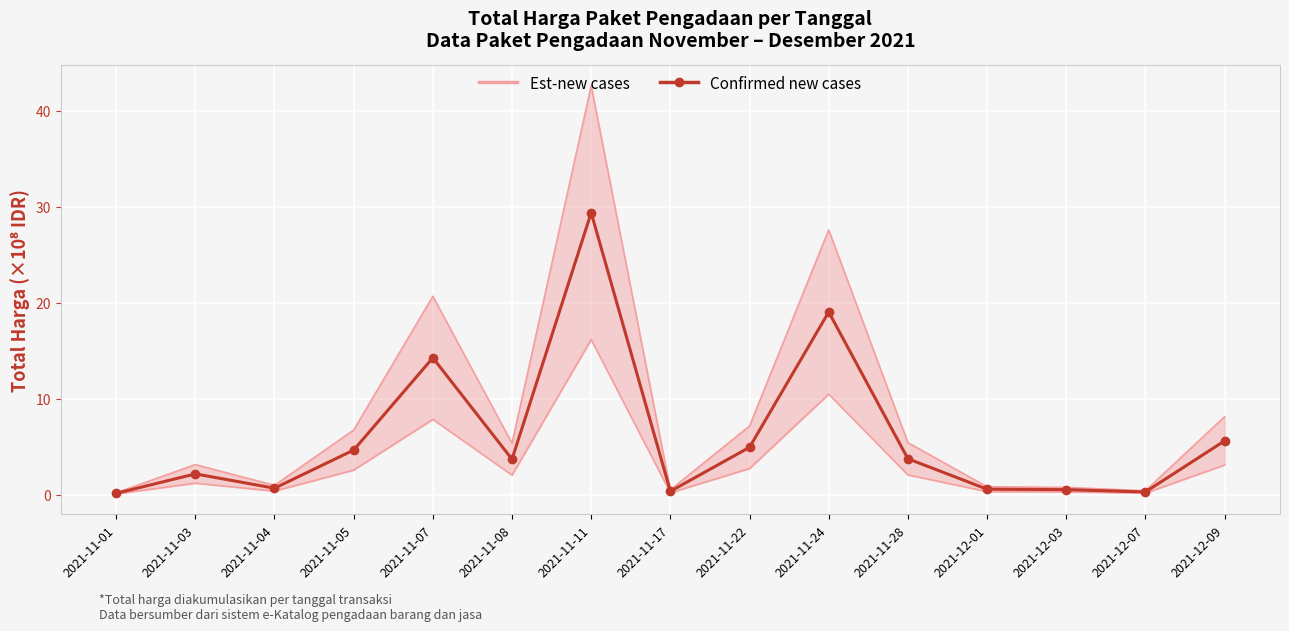

Rank the series at 2021-12-03 from highest to lowest value.

Est-new cases, Confirmed new cases